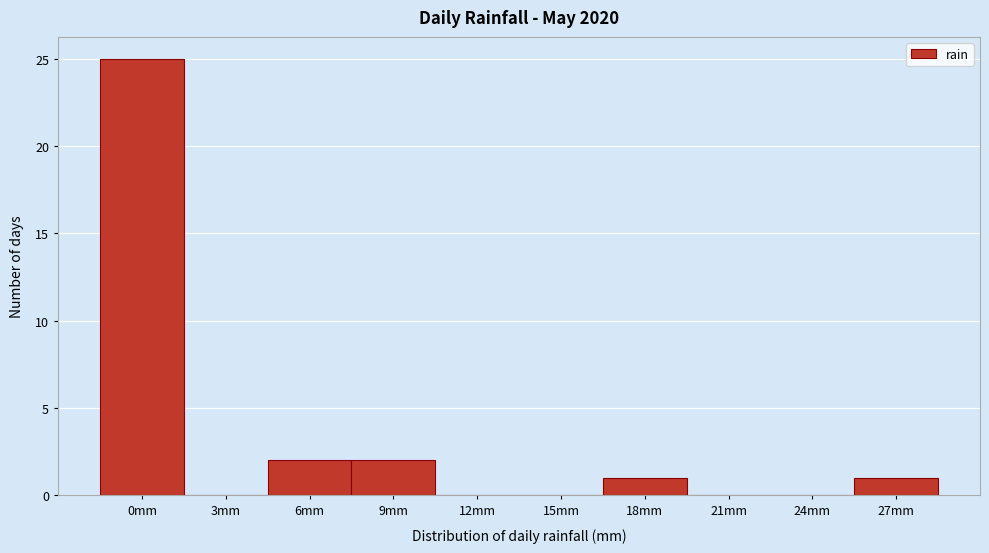

Reading left to right, list all the values displayed in this chart.

0mm=25	3mm=0	6mm=2	9mm=2	12mm=0	15mm=0	18mm=1	21mm=0	24mm=0	27mm=1